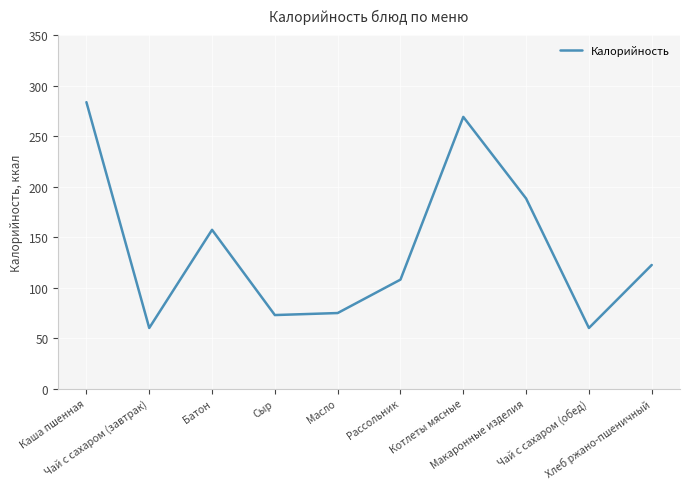

The chart shows a value of 98.0 at Чай с сахаром (обед). True or false?

False